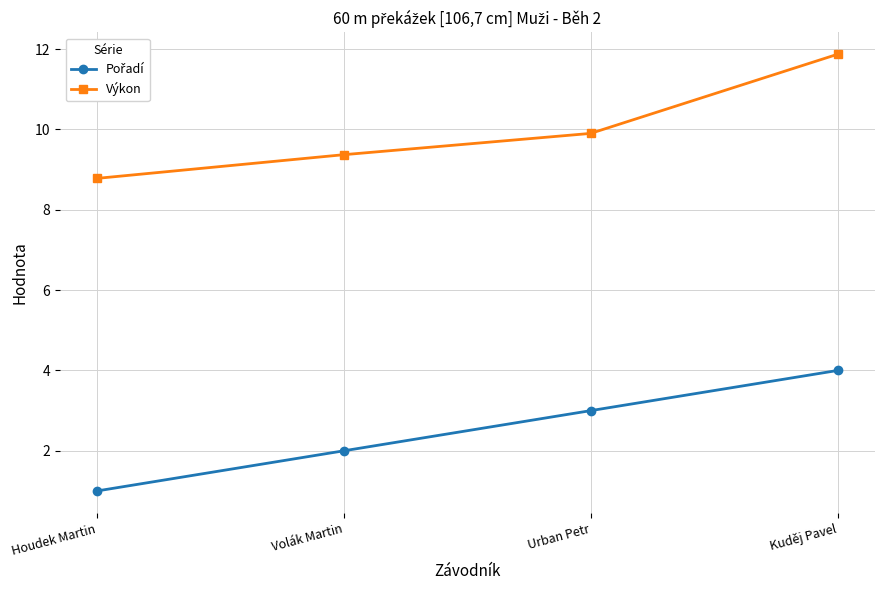

What is the sum of all Výkon values?

39.9